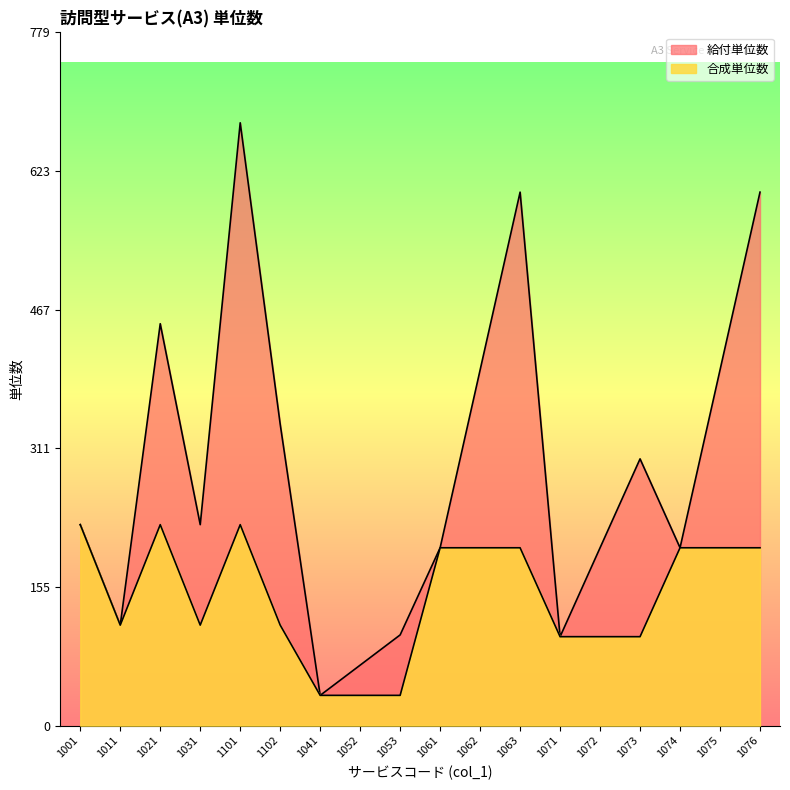

How many lines are shown in the chart?

2